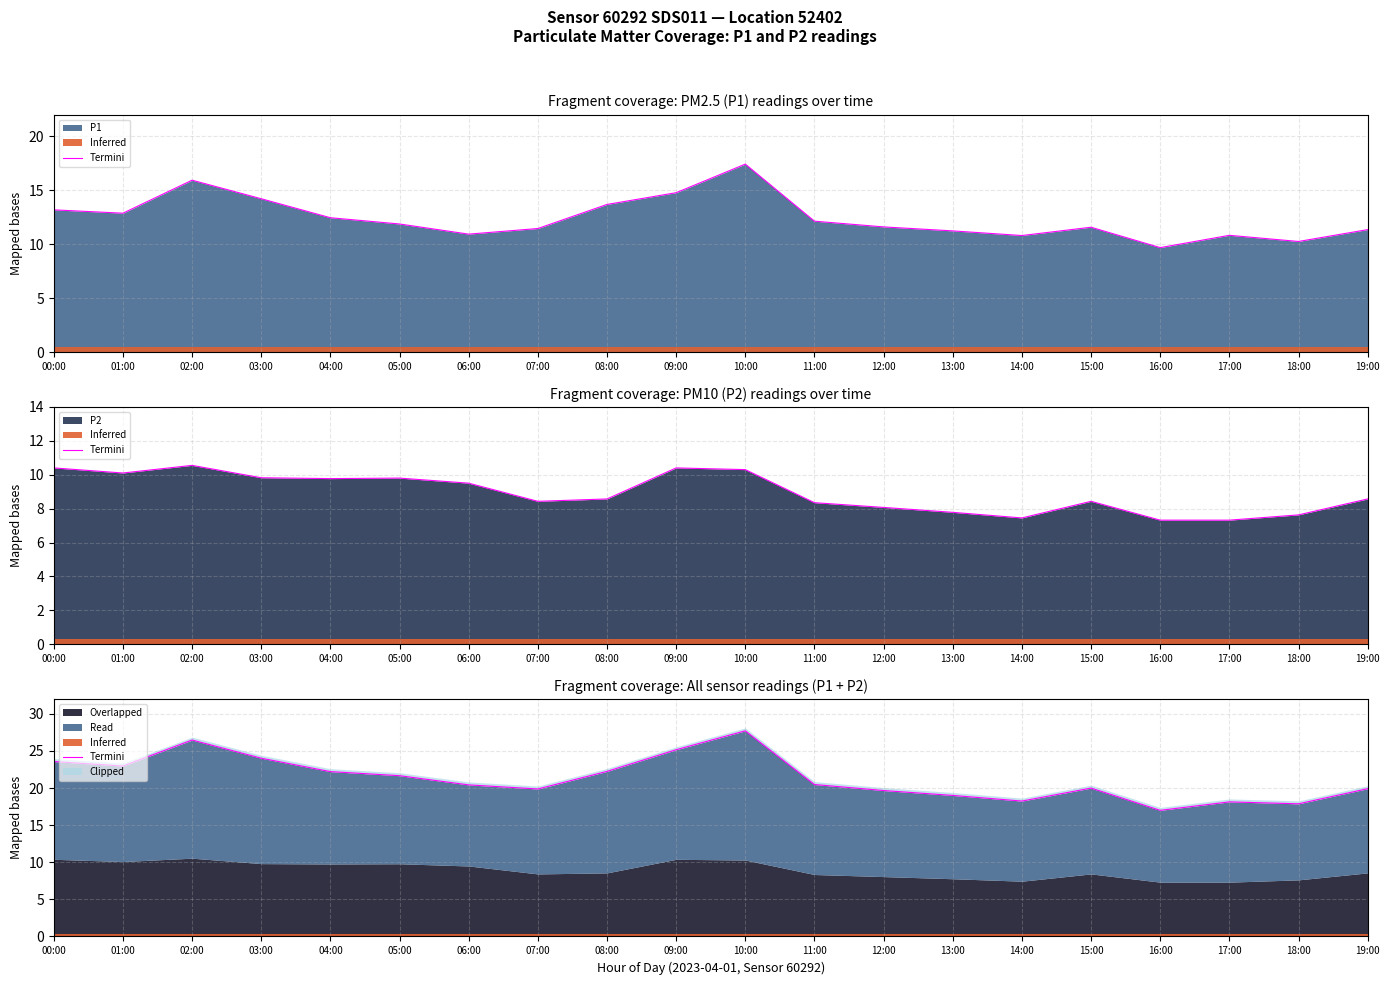

What is the maximum value shown in the chart?

27.7